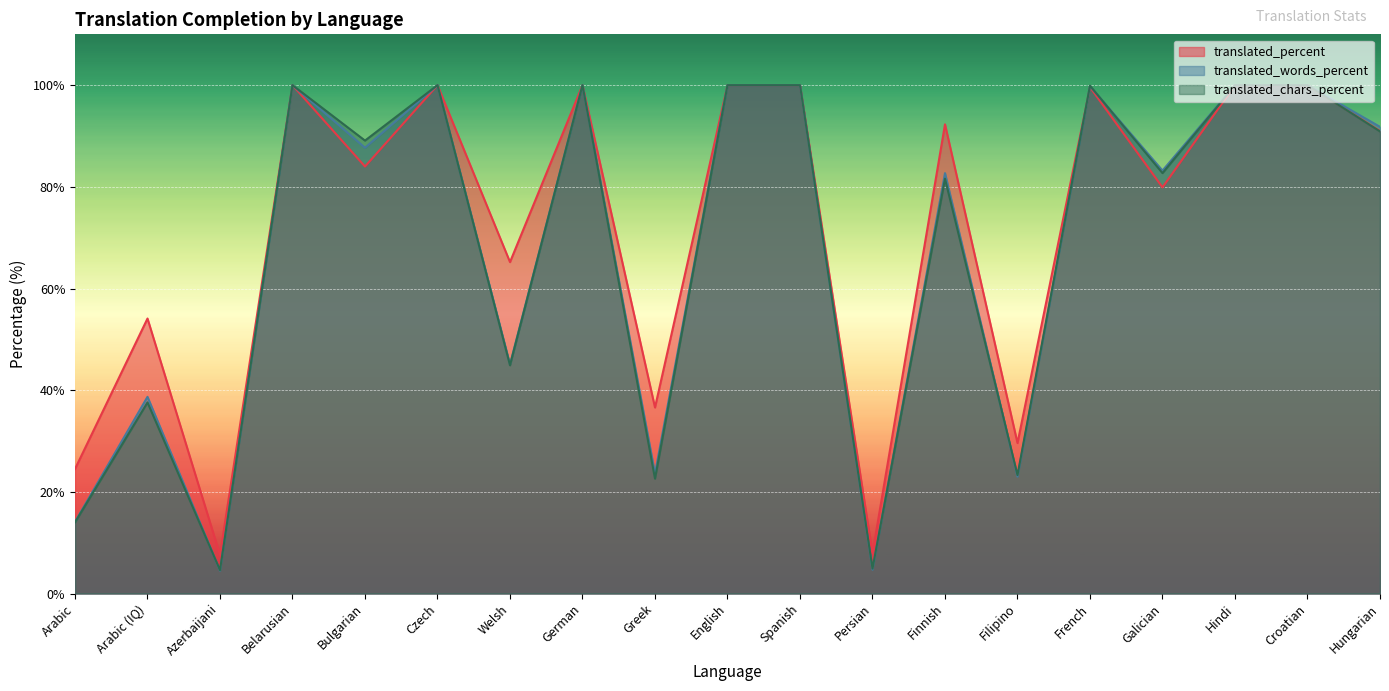

What is the label of the 15th point from the right?

Bulgarian